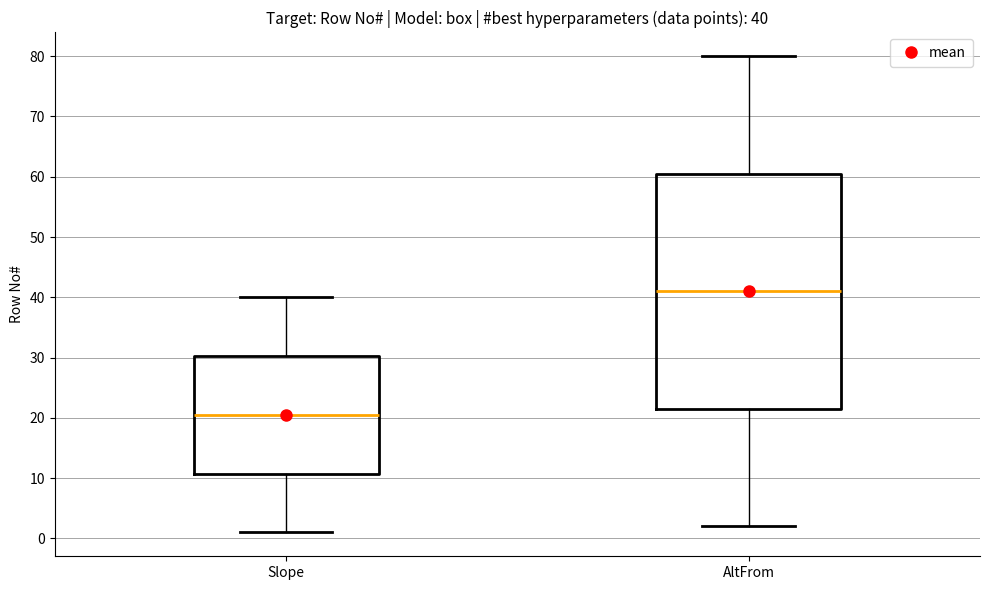

Which box's median line is the highest?

AltFrom